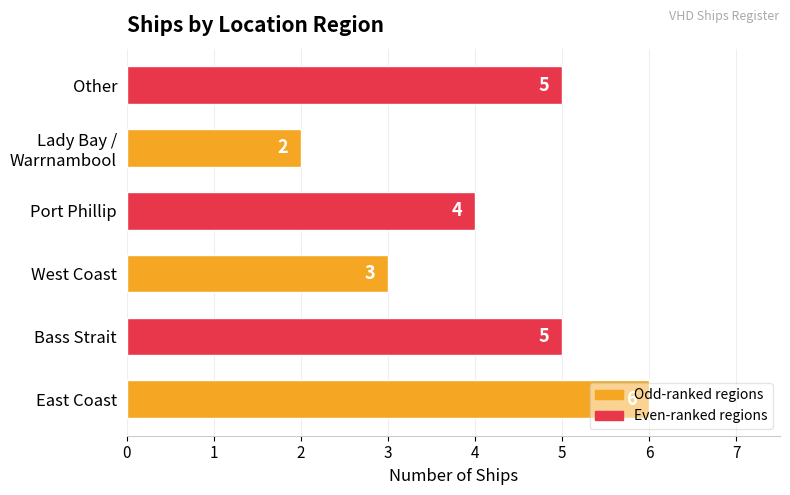

Does the chart contain any negative values?

No